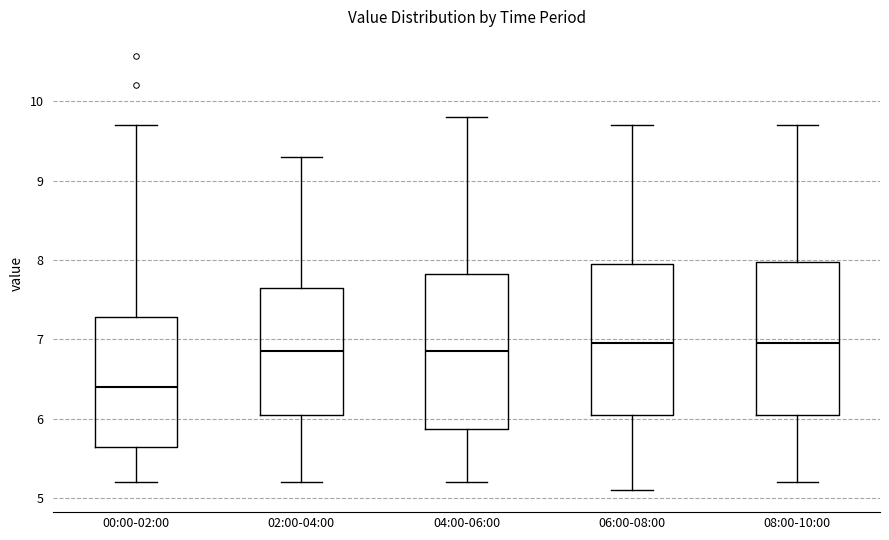

Reading left to right, read every box against the y-axis: the position of its median line, the range the box covers, and the ends of its whiskers. The values are not printed on the chart, so give them approximately, as read against the axis.

00:00-02:00: median 6.4, box 5.7 to 7.3, whiskers 5.2 to 9.7
02:00-04:00: median 6.9, box 6.1 to 7.7, whiskers 5.2 to 9.3
04:00-06:00: median 6.9, box 5.9 to 7.8, whiskers 5.2 to 9.8
06:00-08:00: median 7.0, box 6.1 to 8.0, whiskers 5.1 to 9.7
08:00-10:00: median 7.0, box 6.1 to 8.0, whiskers 5.2 to 9.7